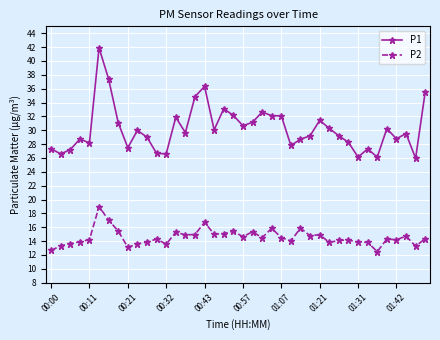

True or false: P1 has more than 0 interior local peaks.

True